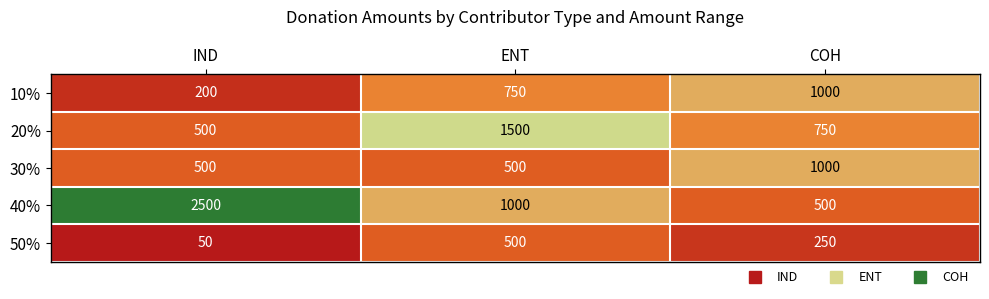

What is the sum of all 50% values?

800